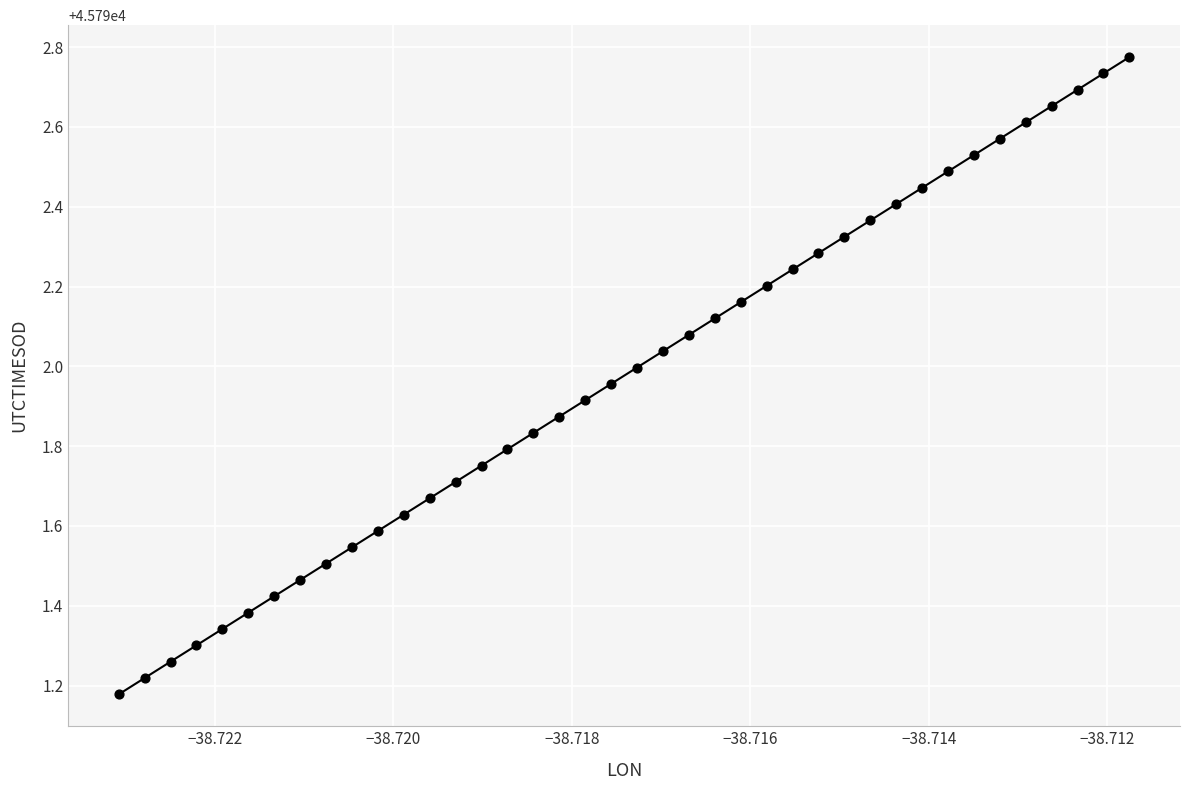

What is the range of Y values (max minus min)?

1.6